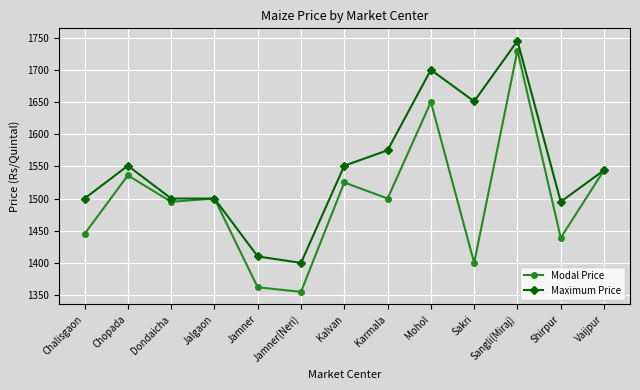

Which series has the widest spread of values?

Modal Price